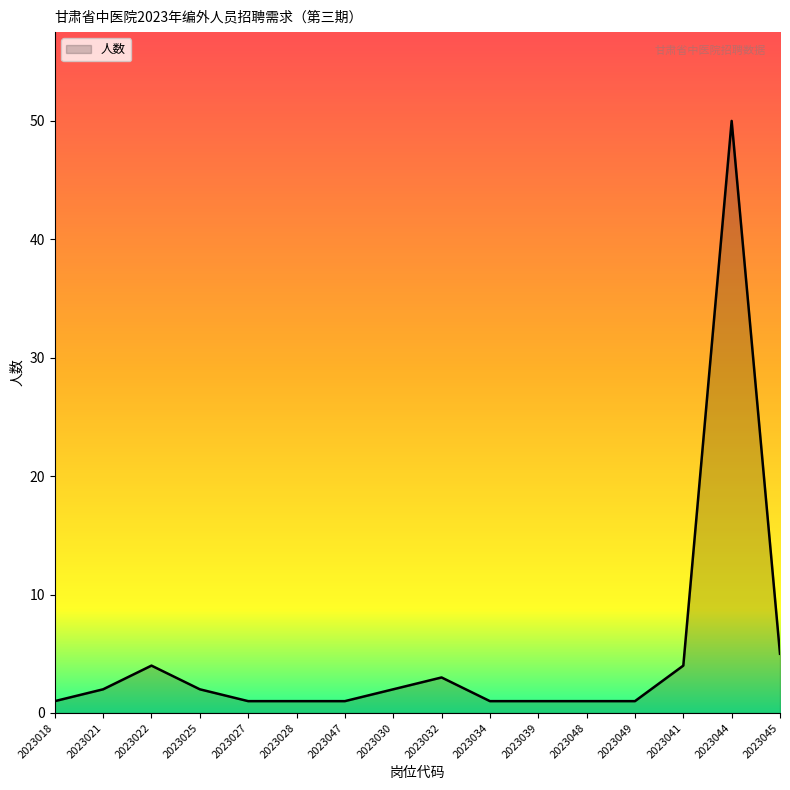

What is the change in value from 2023030 to 2023045?

+3